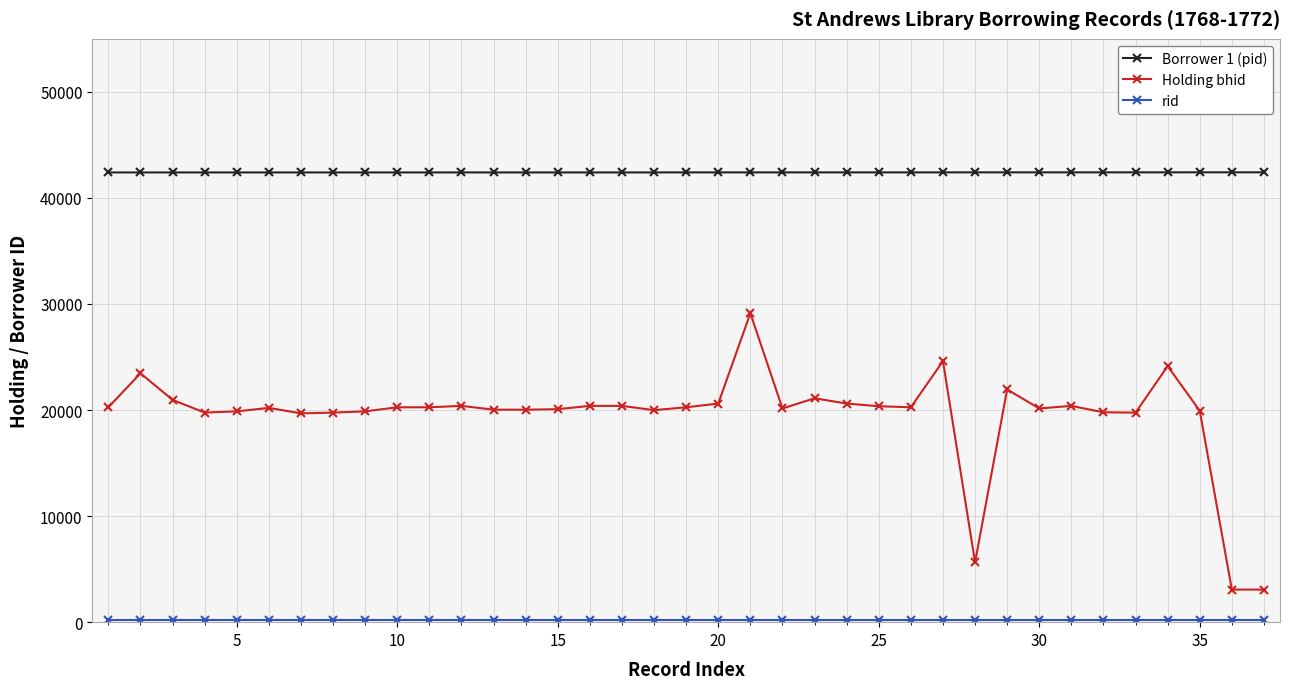

At how many categories does at least one series exceed 28305?

37